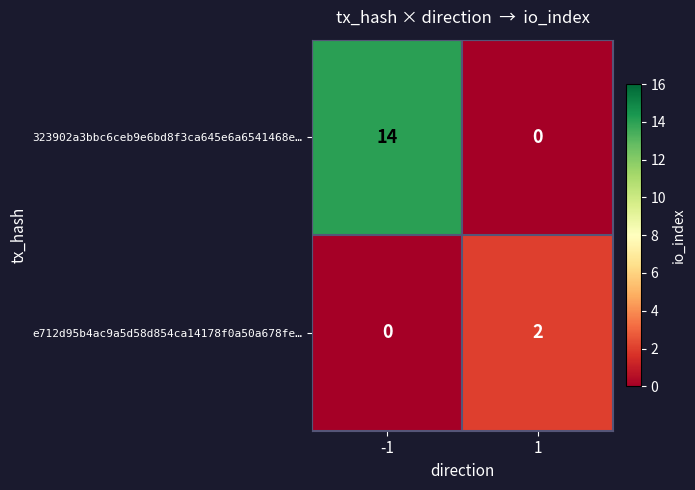

Rank the series by their maximum value, from highest to lowest.

323902a3bbc6ceb9e6bd8f3ca645e6a6541468e…, e712d95b4ac9a5d58d854ca14178f0a50a678fe…